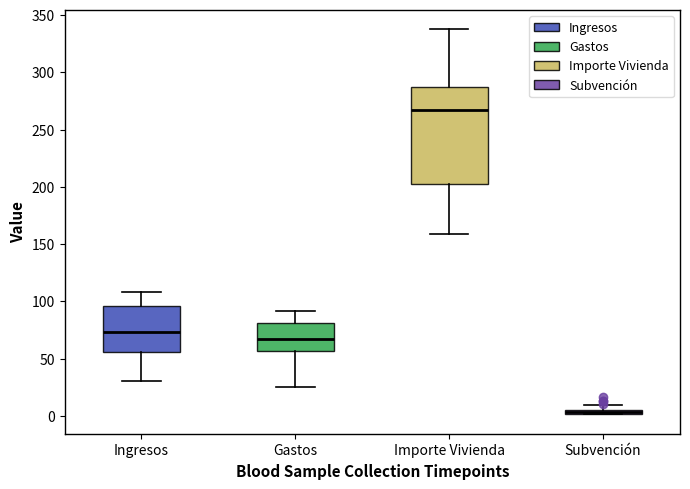

Where does the upper whisker of the box for Gastos end on the y-axis? The values are not printed on the chart, so give them approximately, as read against the axis.

90